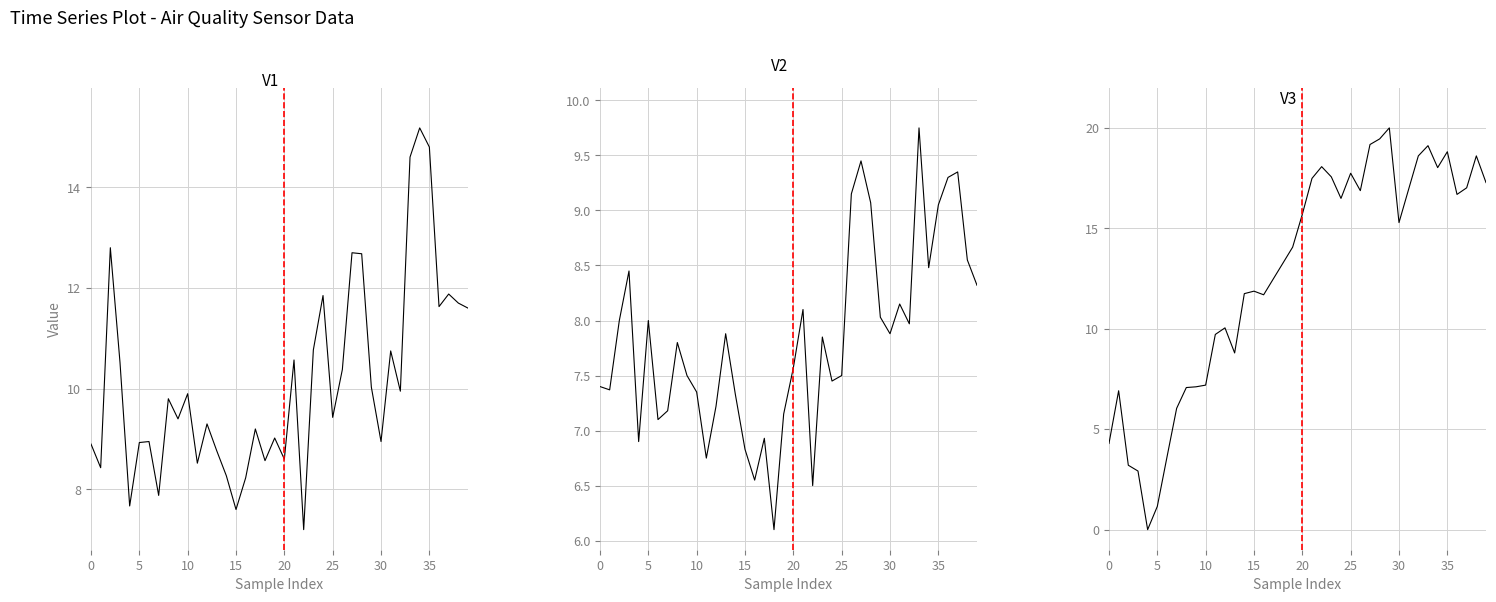

Is the value of SDS_P1 at 16 greater than the value of SDS_P2 at 17?

Yes